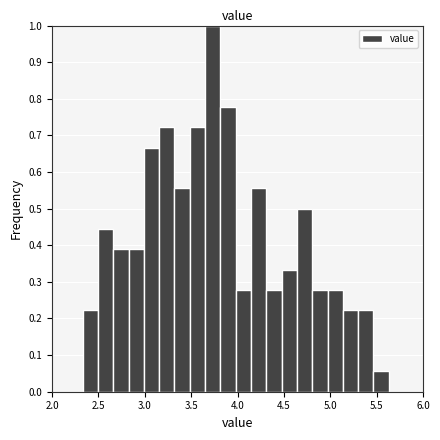

Around what value on the x-axis is the tallest bar? Give the approximate position of its centre, as read against the axis.

3.75